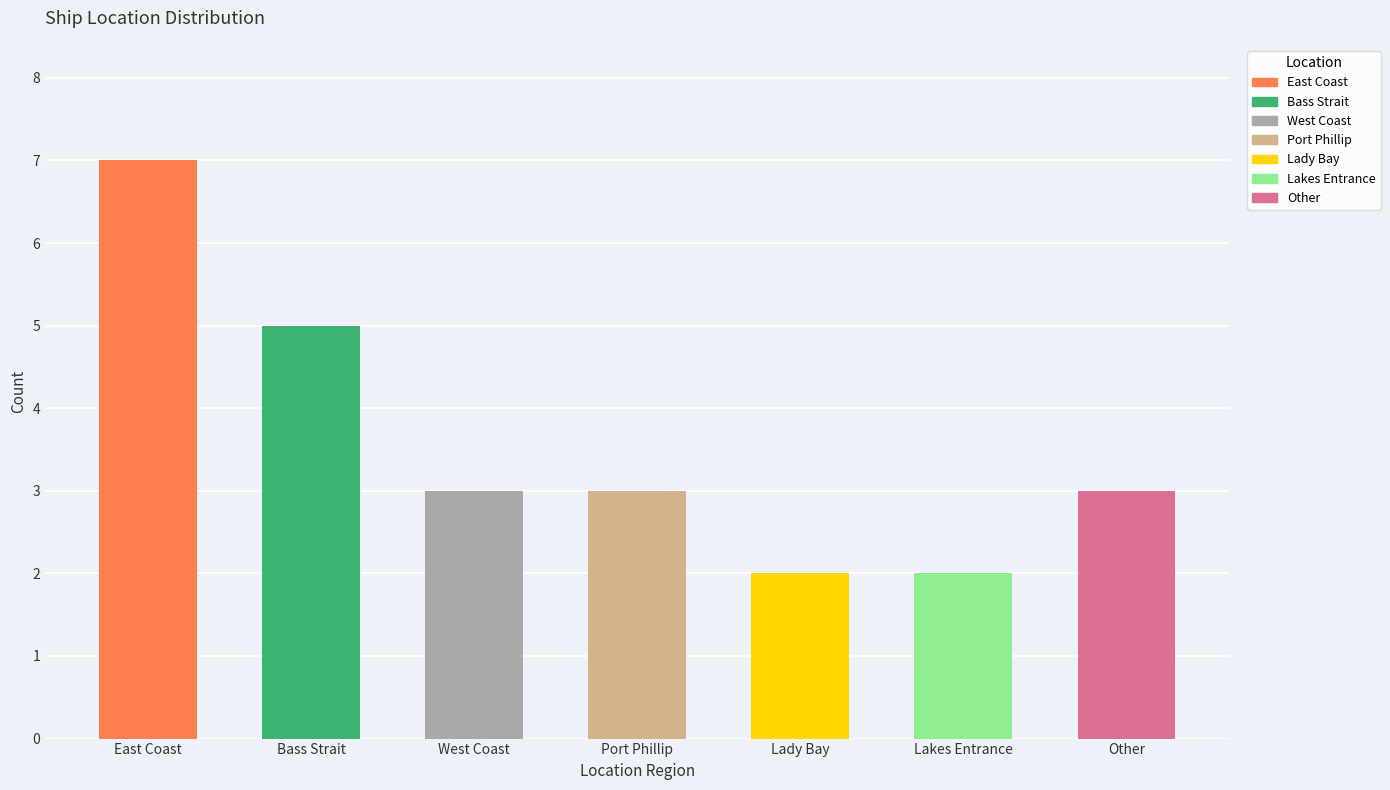

At which category does the chart reach its minimum across all series?

Lady Bay